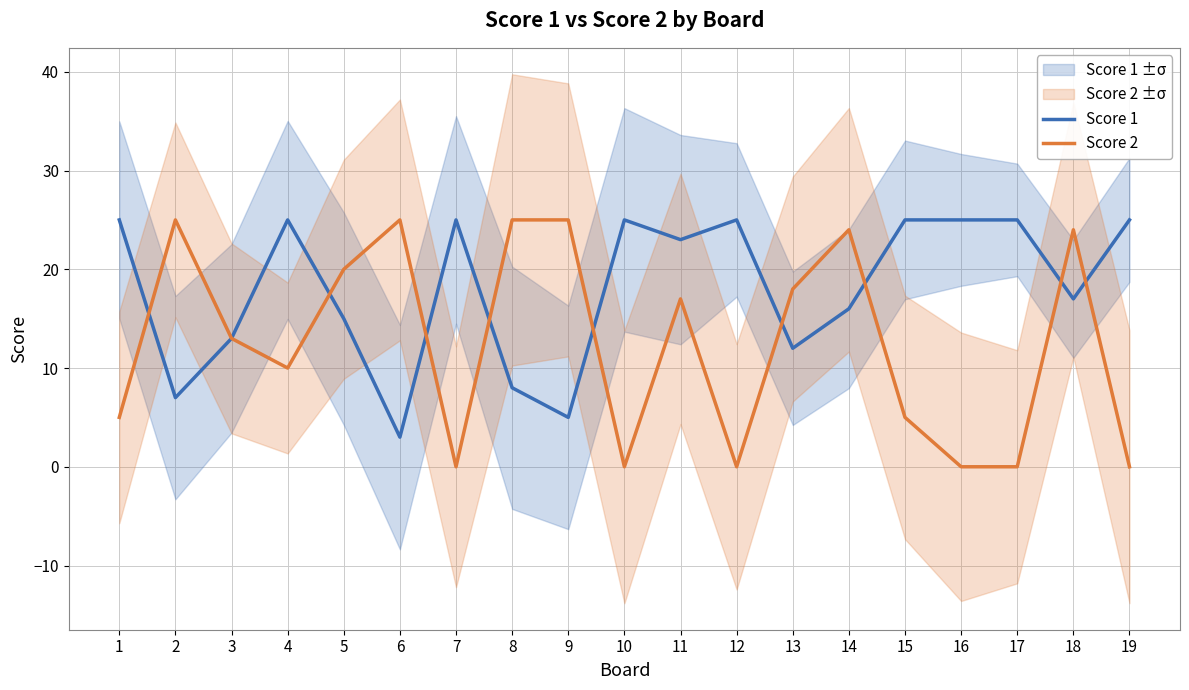

What is the sum of all Score 1 values?

344